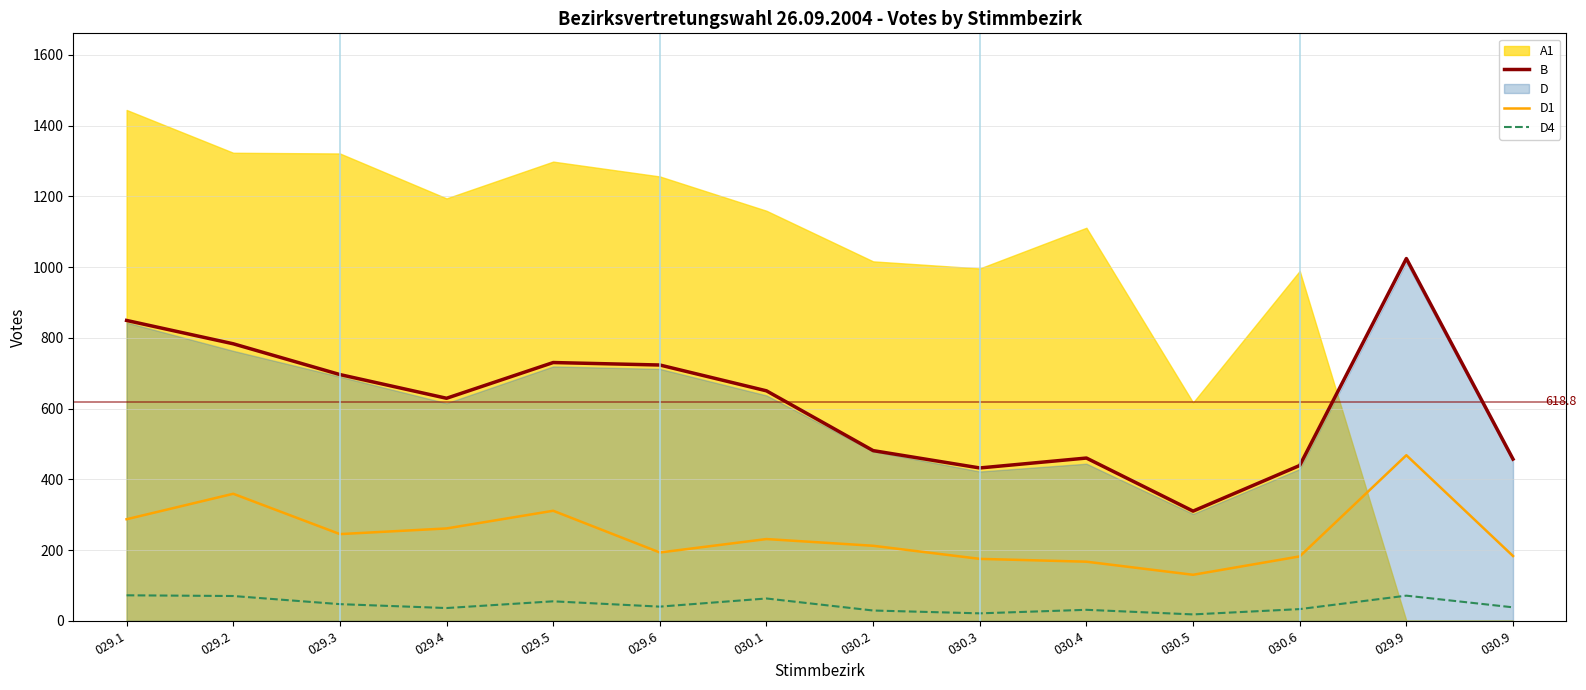

True or false: B and D4 intersect in this chart.

False